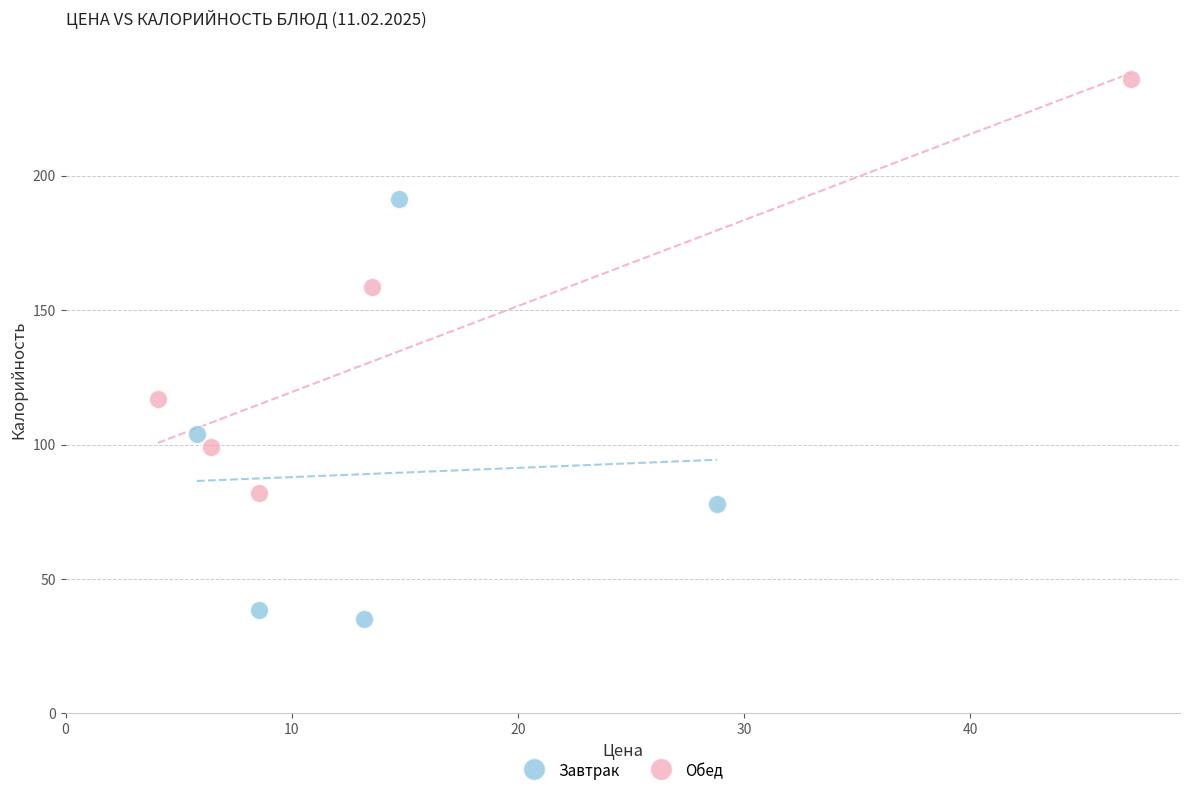

Which series contains the highest Y value?

Обед